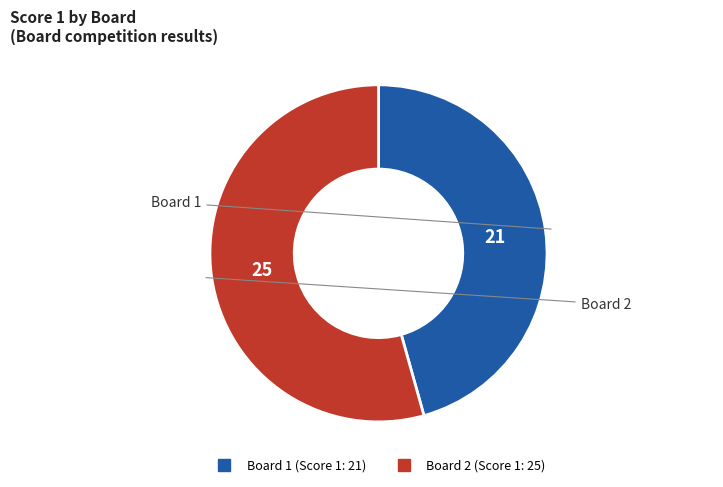

How many slices are in this pie chart?

2